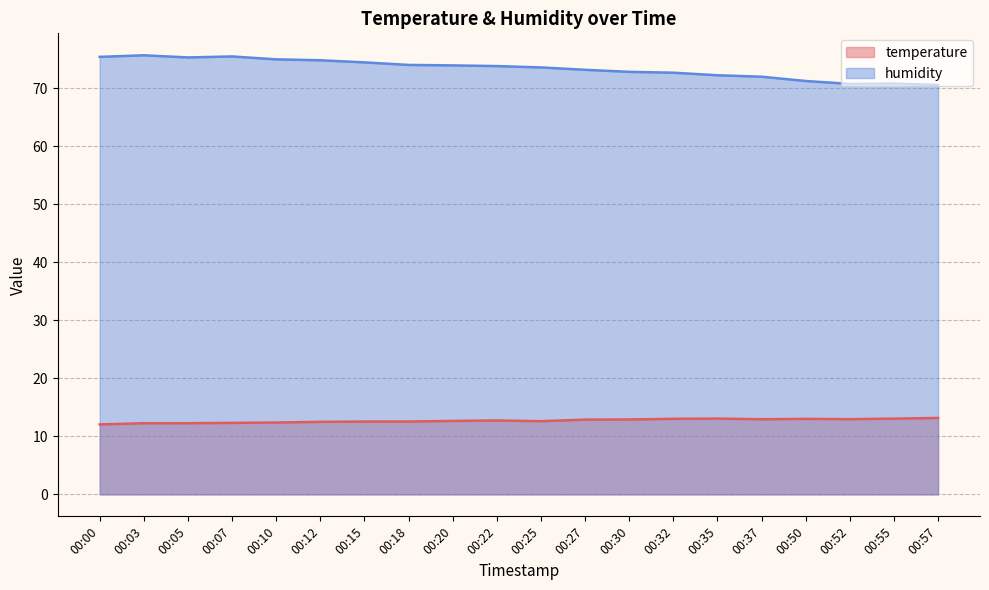

Which category has the lowest value across all series?

00:00